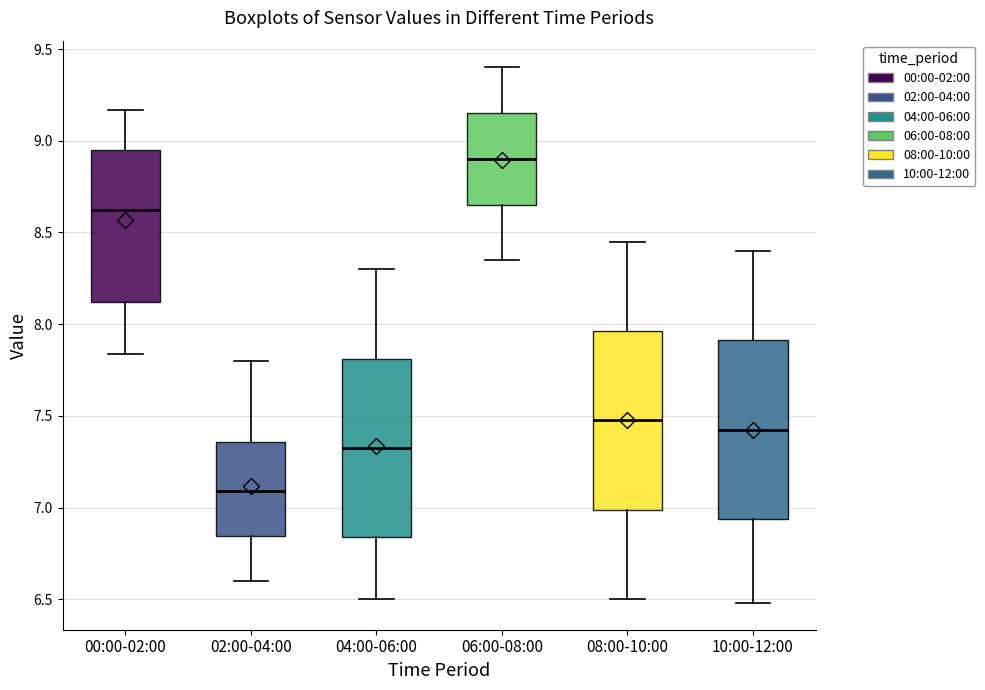

Reading left to right, transcribe this box plot: for each box, give where its median line is, the range the box spans, and where its two whiskers end, as read against the y-axis. The values are not printed on the chart, so give them approximately, as read against the axis.

00:00-02:00: median 8.60, box 8.10 to 8.95, whiskers 7.85 to 9.15
02:00-04:00: median 7.10, box 6.85 to 7.35, whiskers 6.60 to 7.80
04:00-06:00: median 7.35, box 6.85 to 7.80, whiskers 6.50 to 8.30
06:00-08:00: median 8.90, box 8.65 to 9.15, whiskers 8.35 to 9.40
08:00-10:00: median 7.50, box 7.00 to 7.95, whiskers 6.50 to 8.45
10:00-12:00: median 7.45, box 6.95 to 7.90, whiskers 6.50 to 8.40